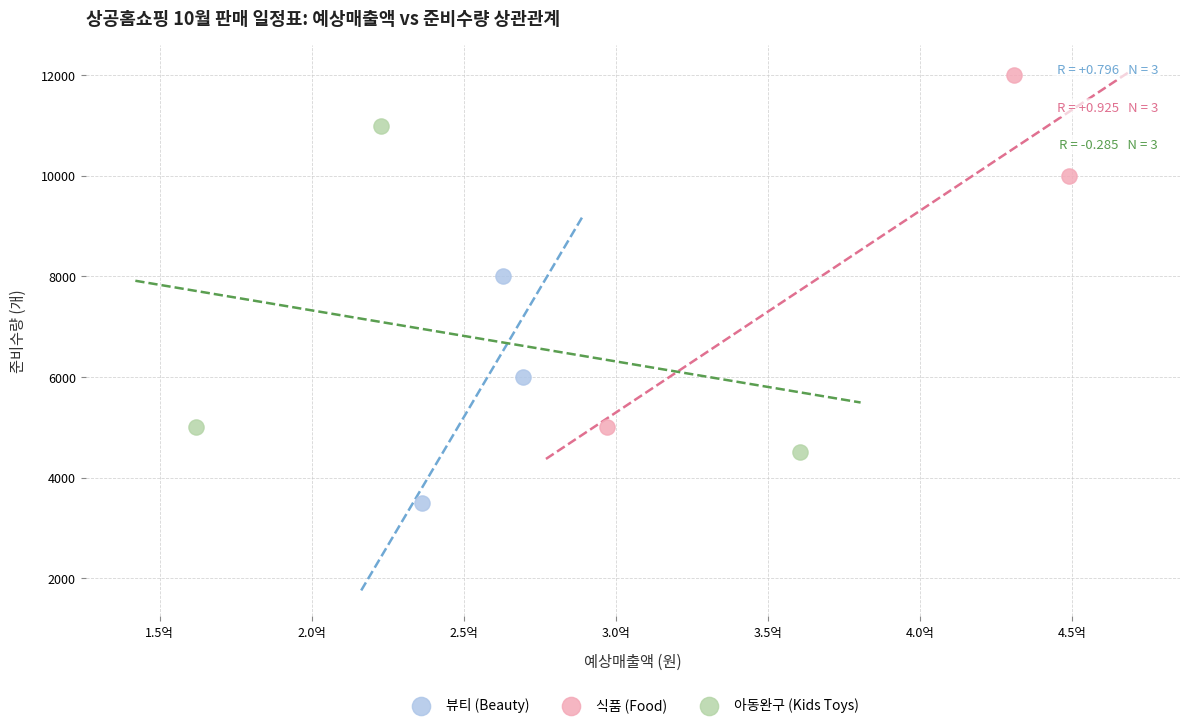

Which series reaches the minimum Y coordinate?

뷰티 (Beauty)